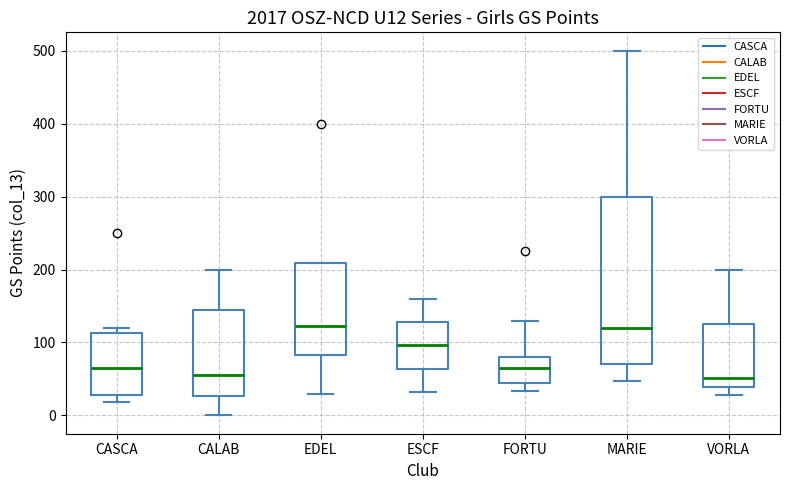

Where is the upper edge of the box for CASCA on the y-axis? The values are not printed on the chart, so give them approximately, as read against the axis.

110